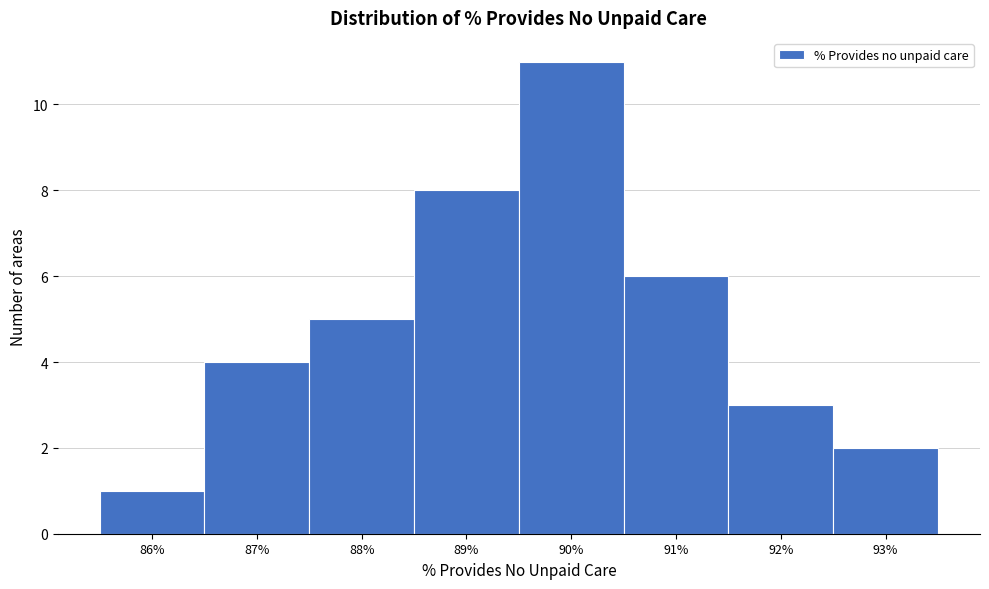

Reading left to right, extract all data points from this chart.

86%=1	87%=4	88%=5	89%=8	90%=11	91%=6	92%=3	93%=2